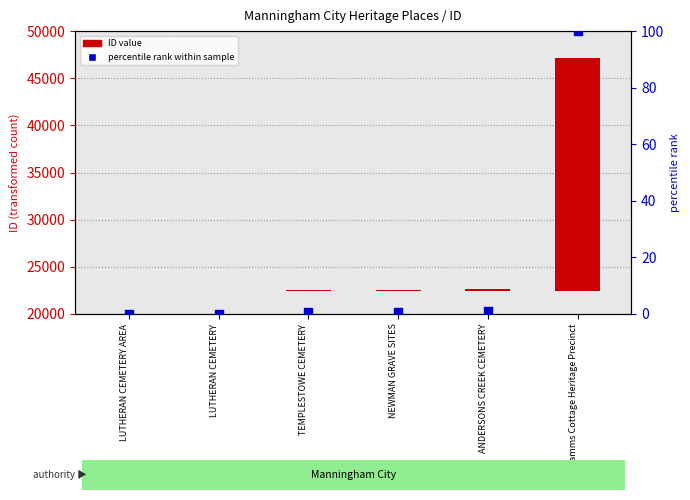

Which series has the widest spread of Y values?

ID value